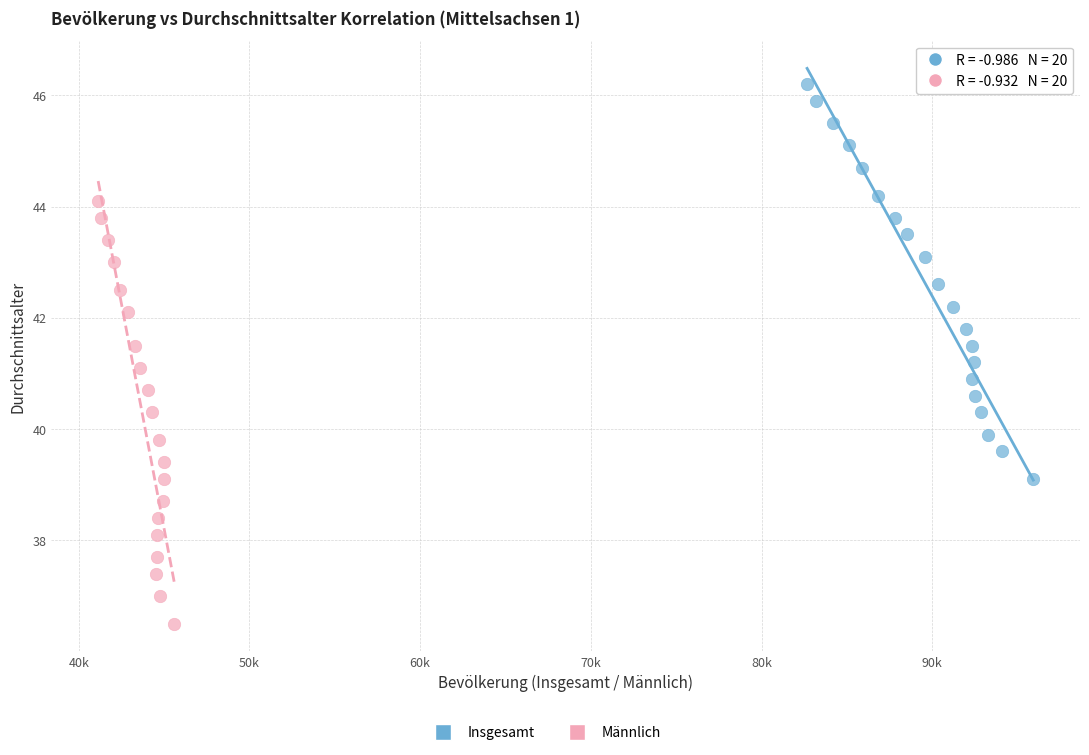

Which series contains the highest Y value?

Insgesamt